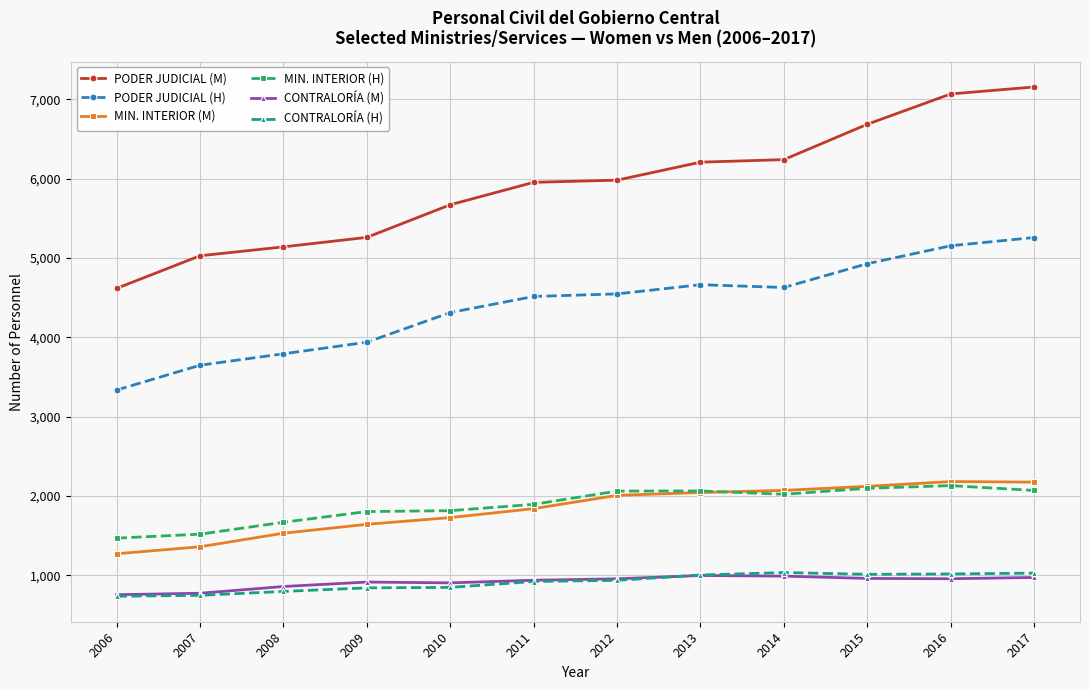

Count the number of categories in the chart.

12